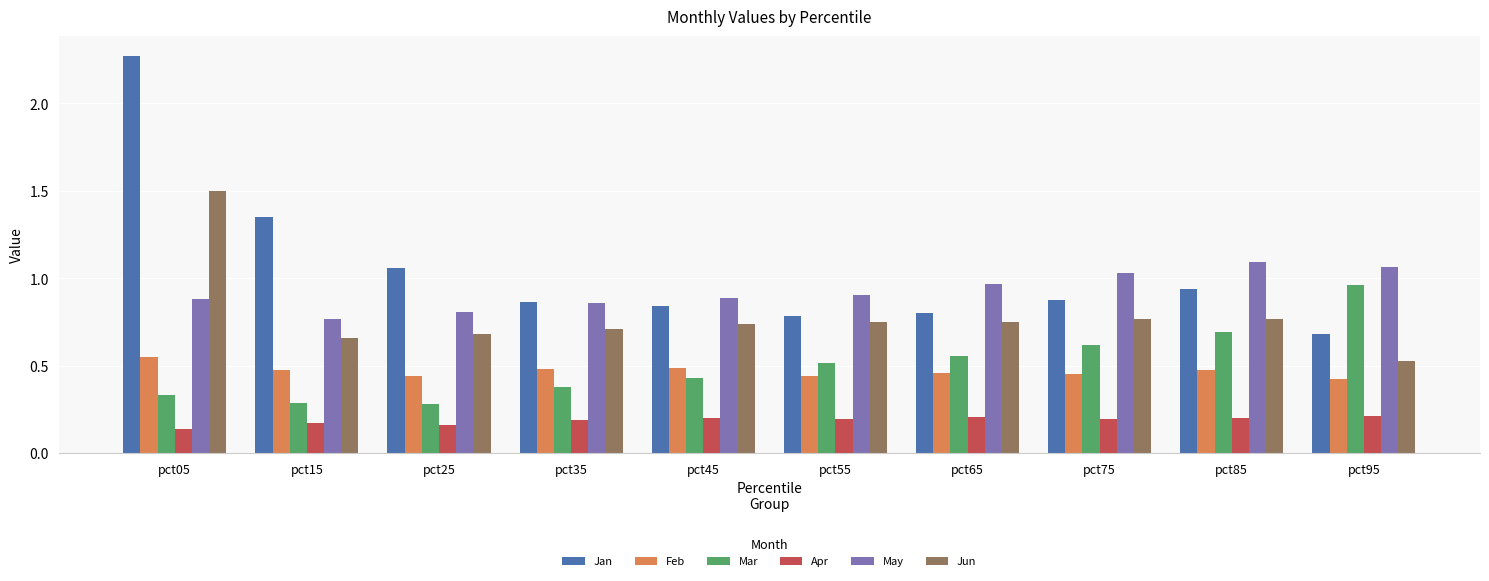

What is the sum of all Apr values?

1.9